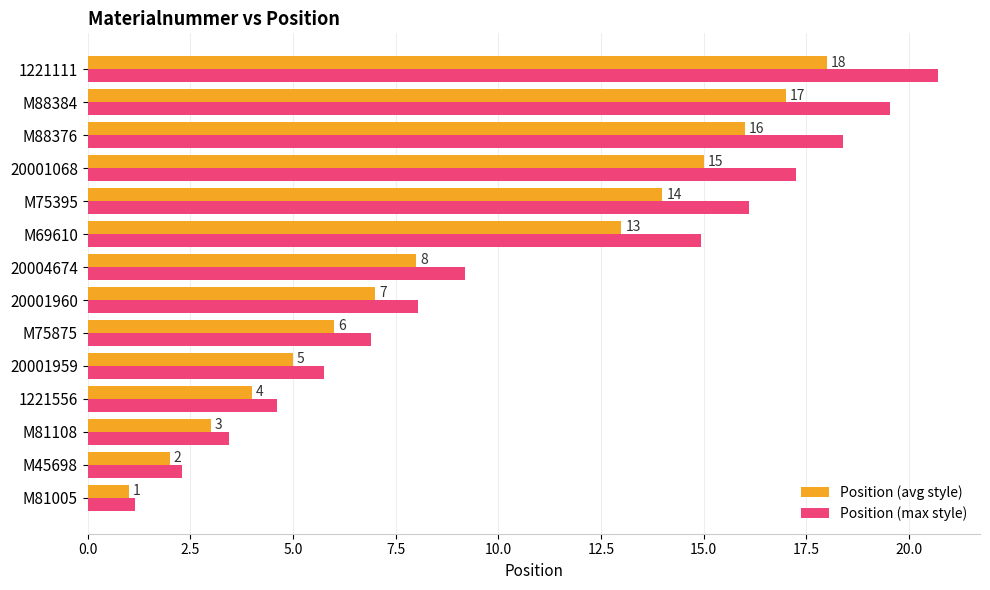

What is the average value of the Position (max style) series?

10.6